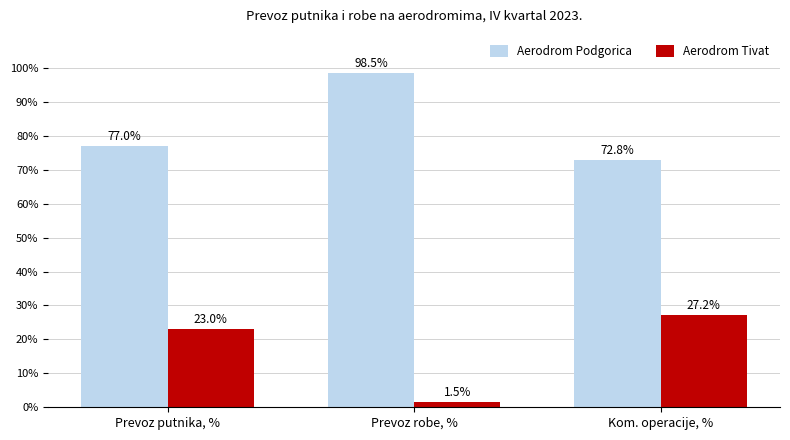

What is the spread (max minus min) of values at Prevoz putnika, %?

54.0